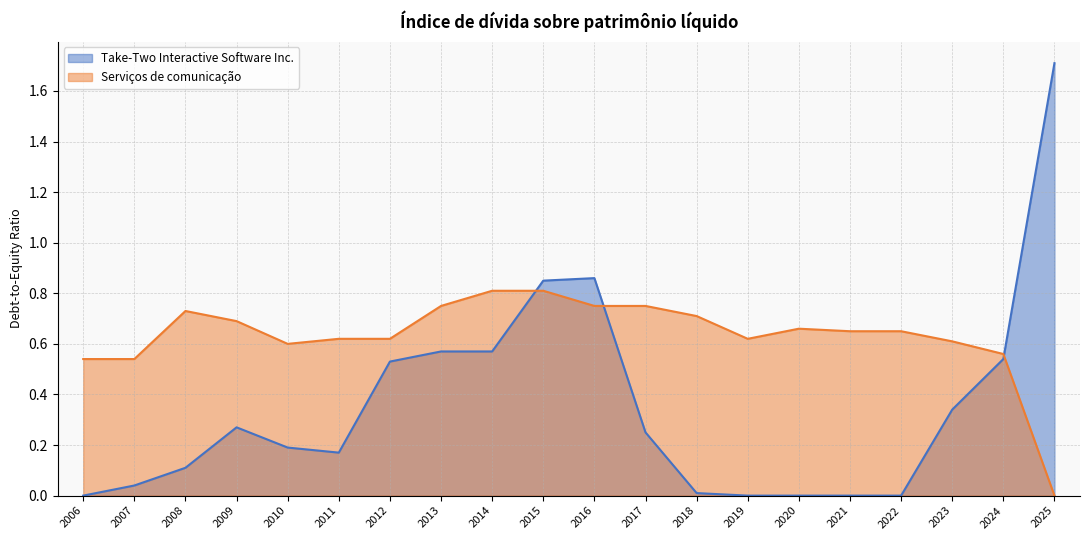

In Serviços de comunicação, how many points are lower than both neighbors (excluding endpoints)?

2